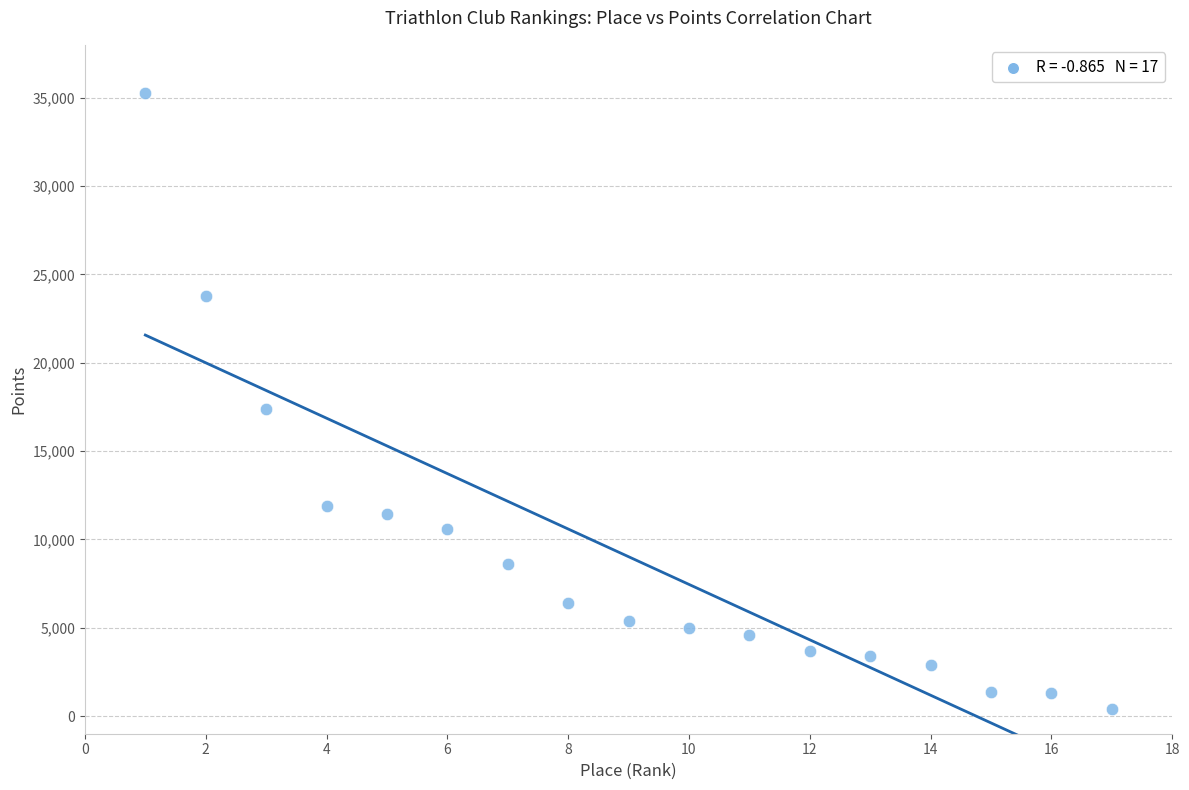

What Y value in the scatter plot is closest to 17842?

17410